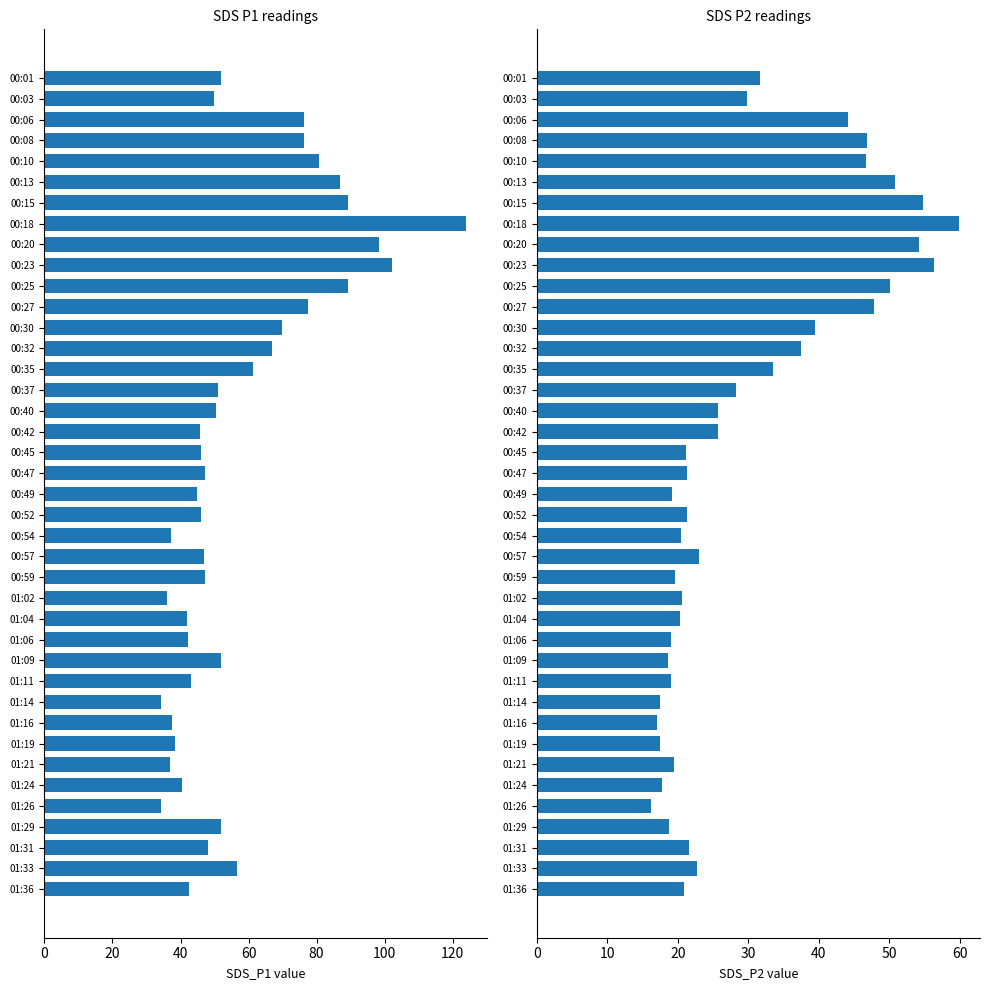

At how many categories does at least one series exceed 88?

5